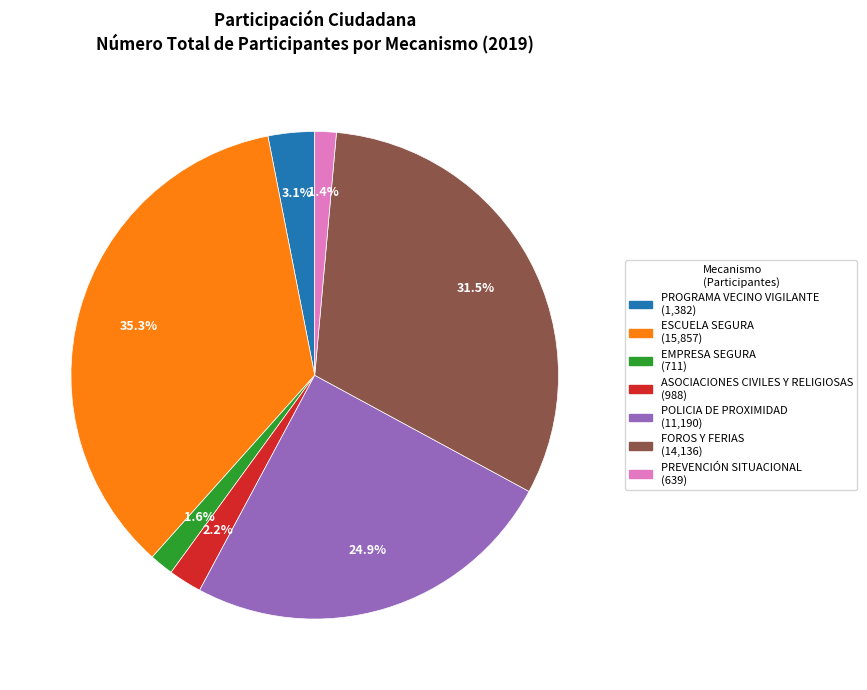

Approximately how many times larger is the value at ASOCIACIONES CIVILES Y RELIGIOSAS compared to ESCUELA SEGURA?

0.1